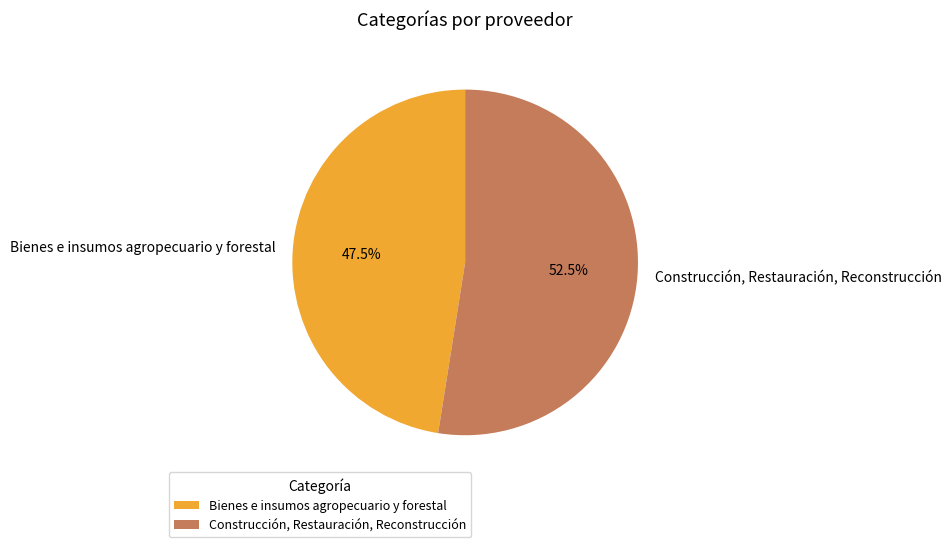

Count the number of slices in the pie.

2